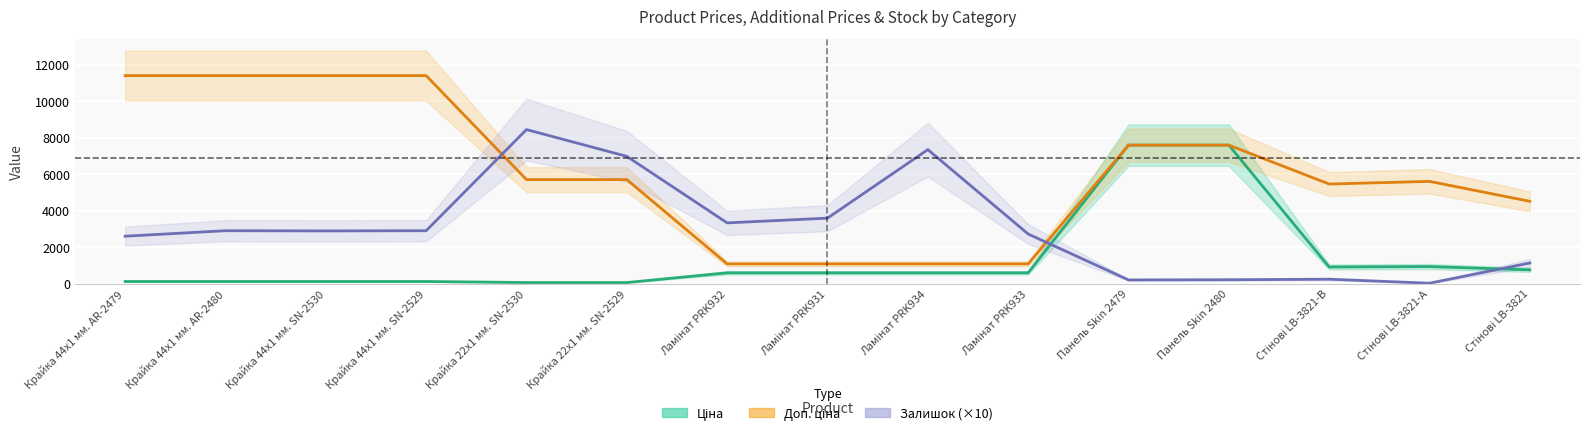

At which category does Залишок reach its first local valley?

Крайка 44x1 мм. SN-2530